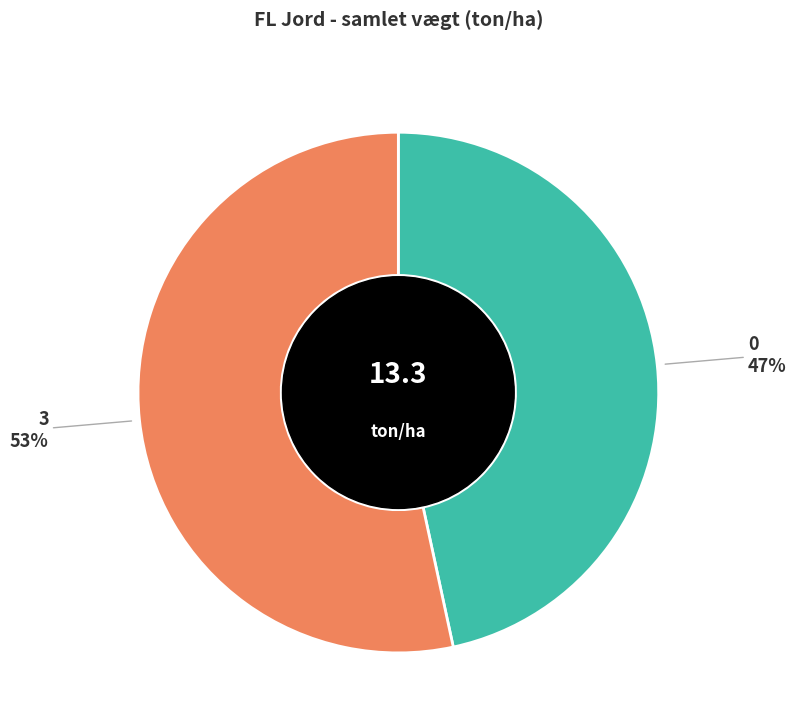

To the nearest percent, what is the average slice percentage?

50%